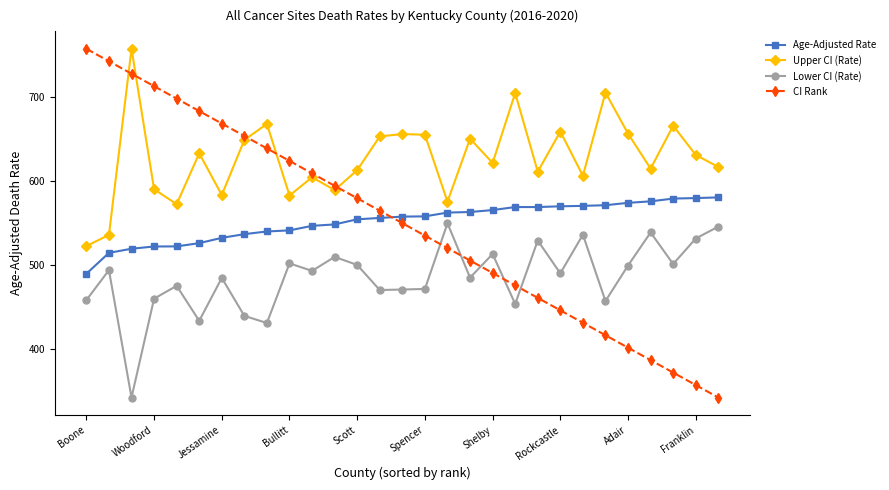

True or false: Upper CI (Rate) and Lower CI (Rate) cross at least once.

False